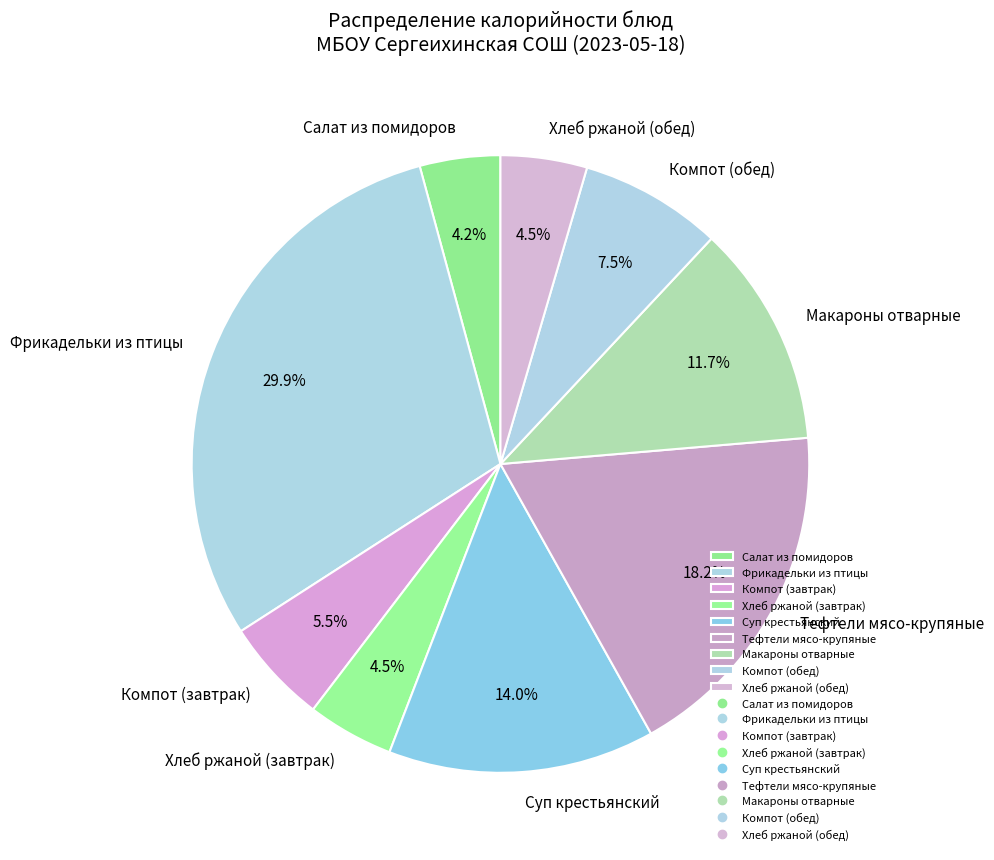

To the nearest percent, what is the difference between the Фрикадельки из птицы and Хлеб ржаной (завтрак) slice percentages?

25%